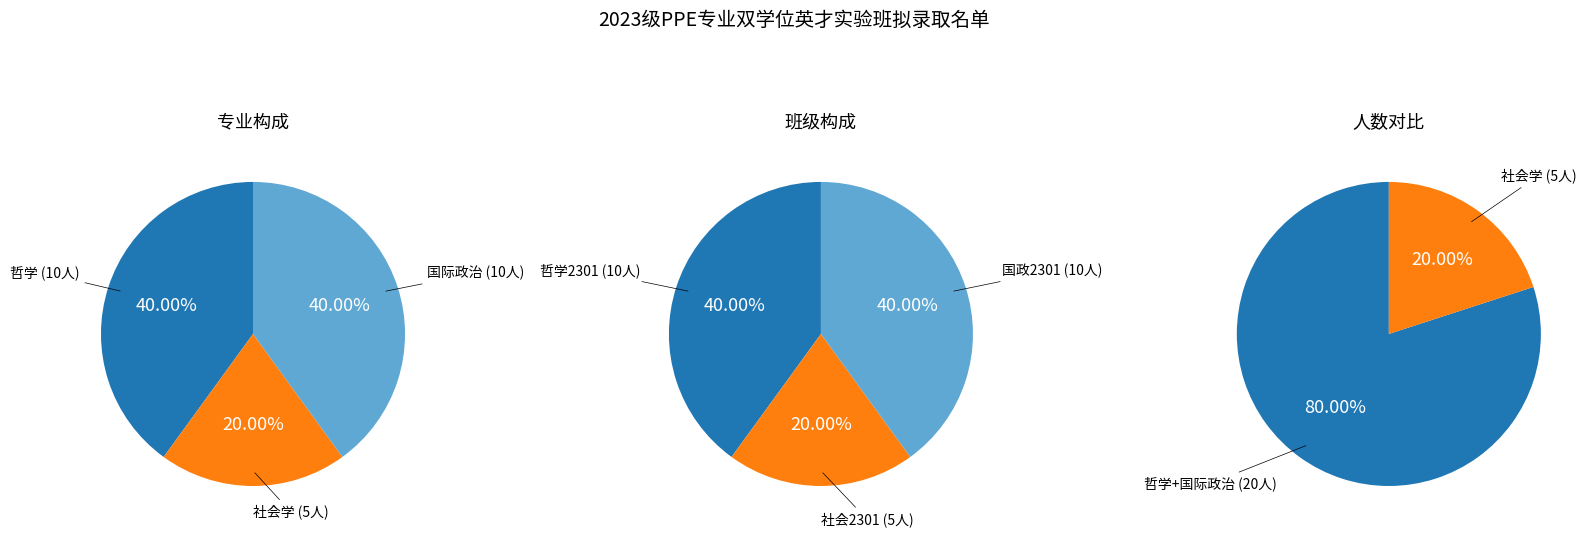

What portion of the pie excludes 国际政治?

60.0%